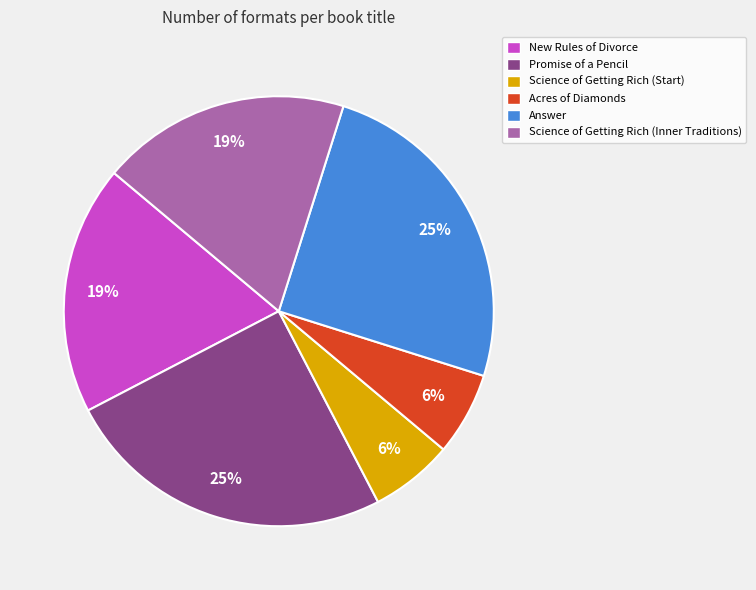

How many slices are in this pie chart?

6